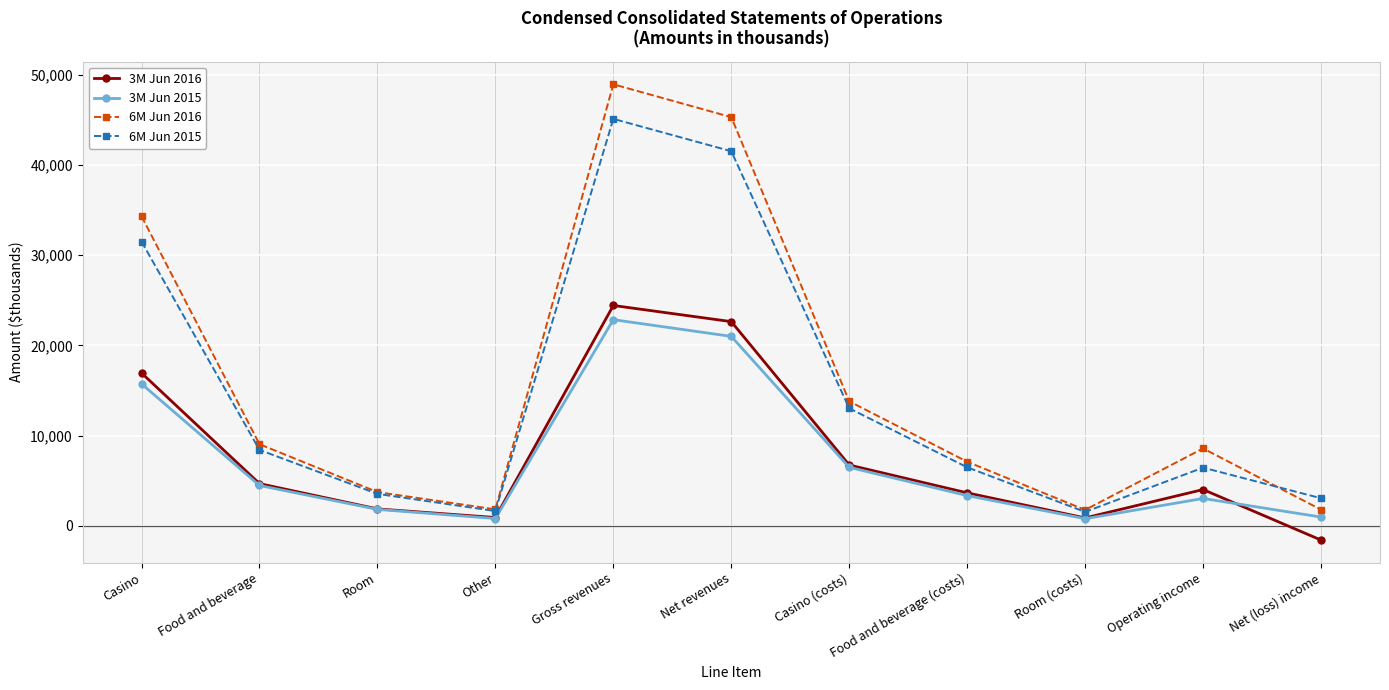

What is the difference between the highest and lowest values at Food and beverage?

4572